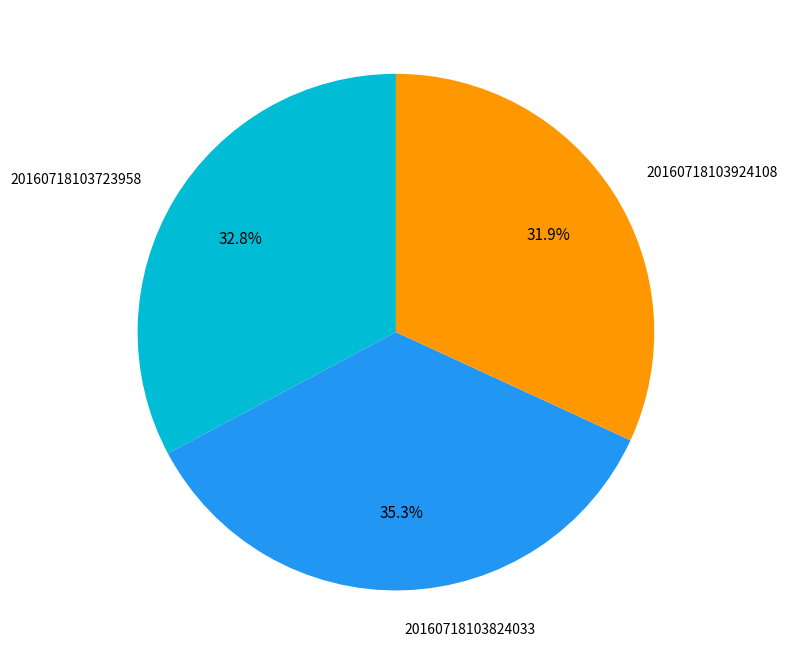

Combined, what portion of the pie is 20160718103924108 and 20160718103723958?

64.7%